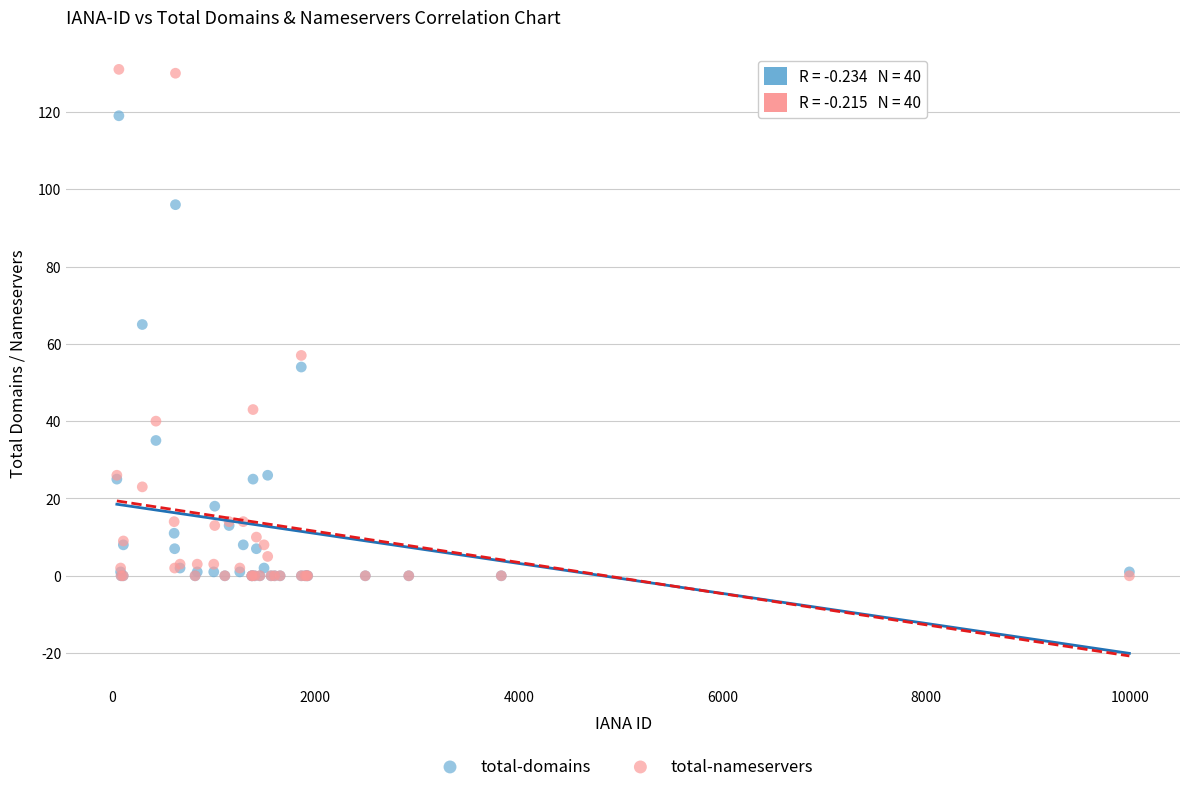

In the total-domains series, what Y value is closest to 59?

54